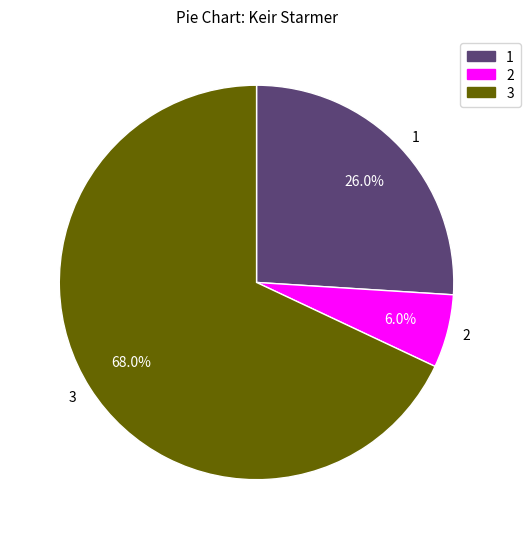

Which has a higher value, 1 or 3?

3